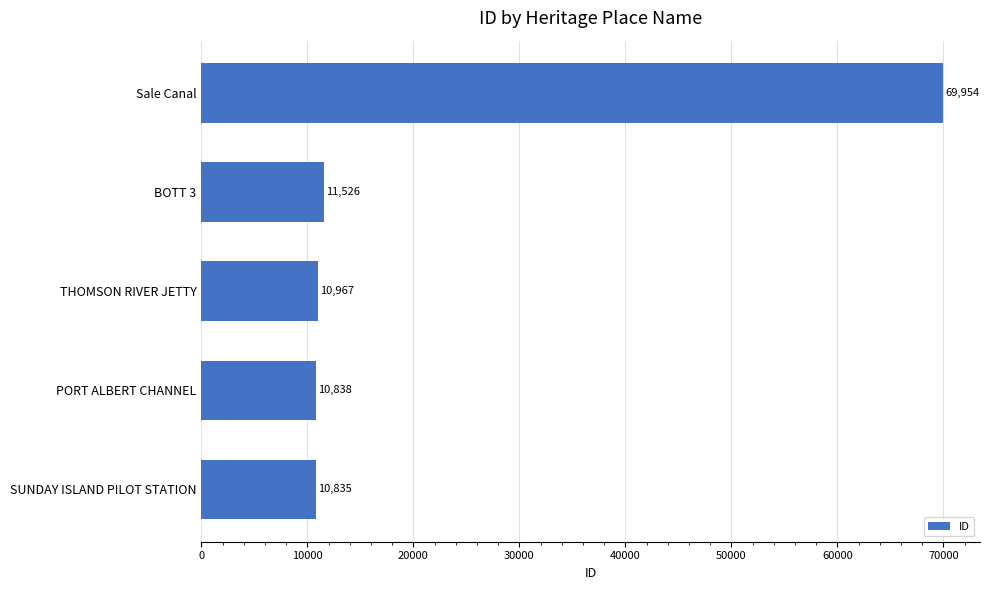

Which has a higher value, BOTT 3 or THOMSON RIVER JETTY?

BOTT 3